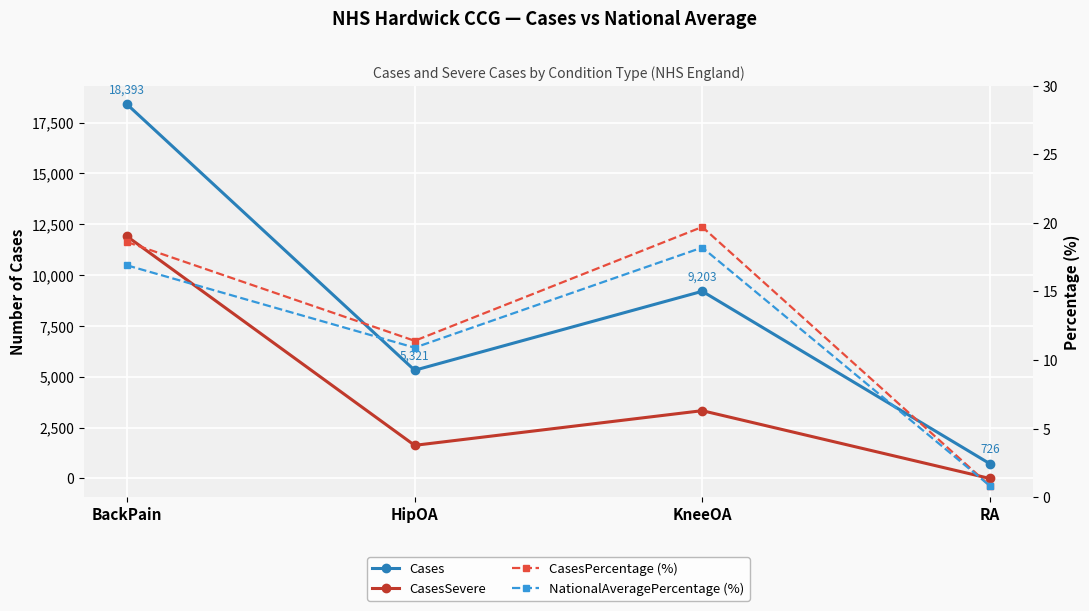

Which has a higher value, BackPain or RA?

BackPain